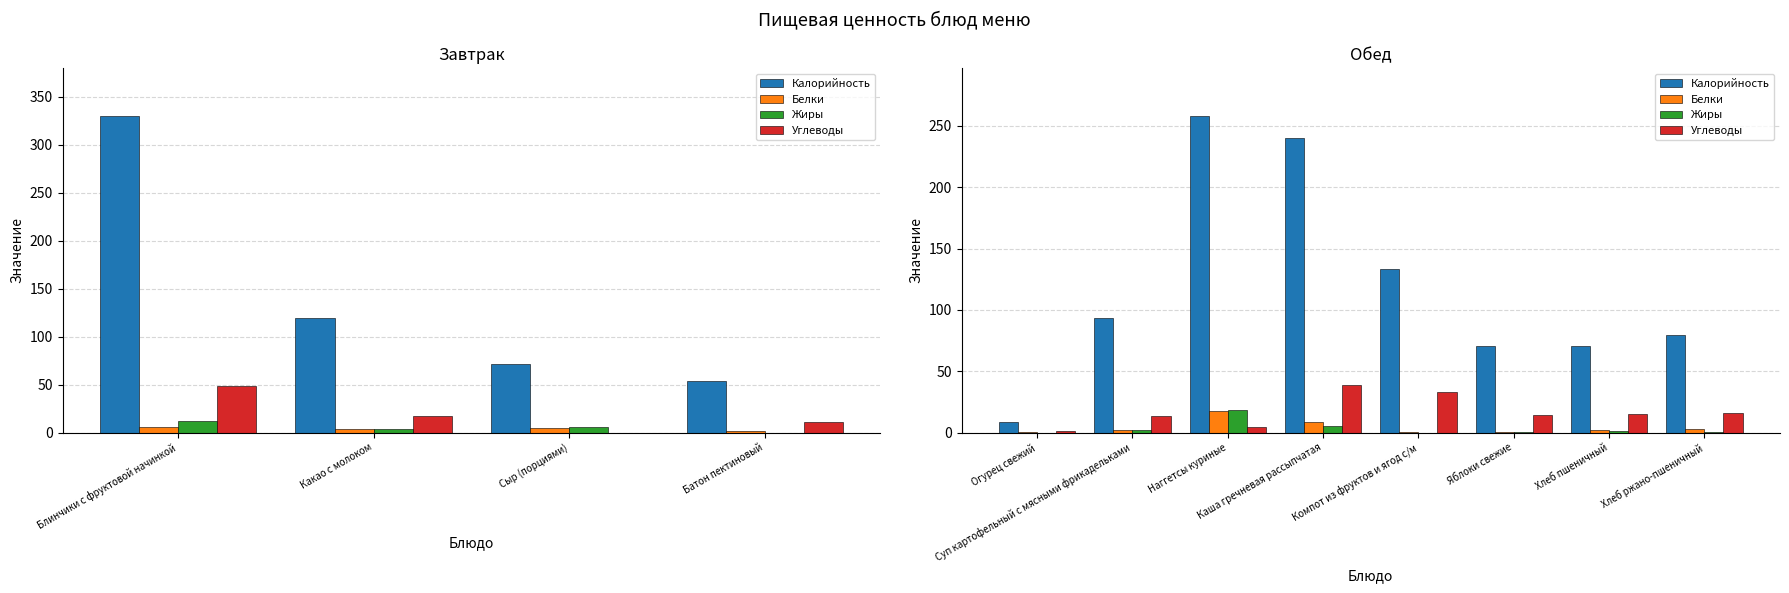

True or false: Жиры has a value of 3.2 at Суп картофельный с мясными фрикадельками.

False